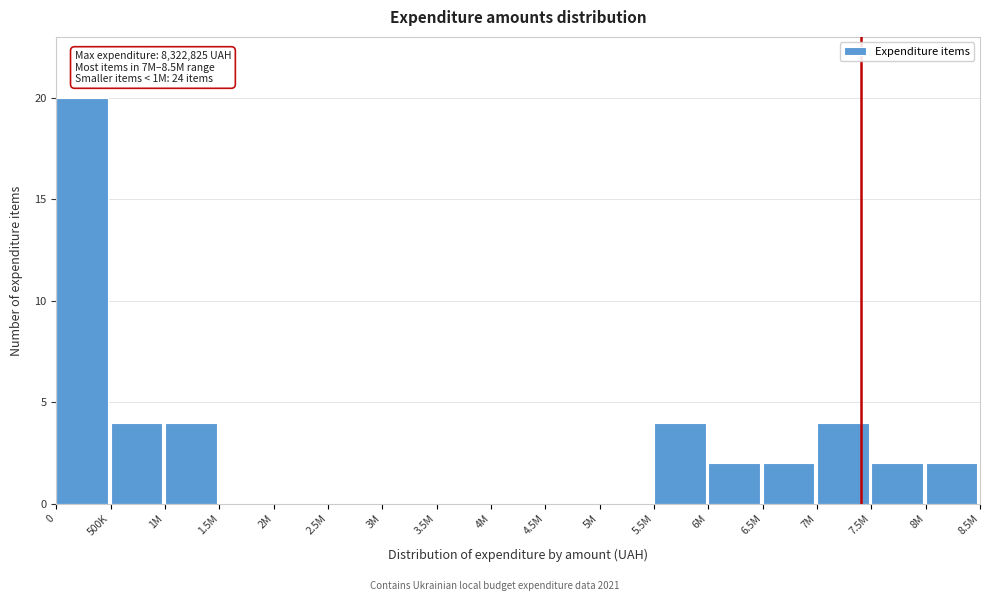

Reading left to right, list all the values displayed in this chart.

0=20	500K=4	1M=4	1.5M=0	2M=0	2.5M=0	3M=0	3.5M=0	4M=0	4.5M=0	5M=0	5.5M=4	6M=2	6.5M=2	7M=4	7.5M=2	8M=2